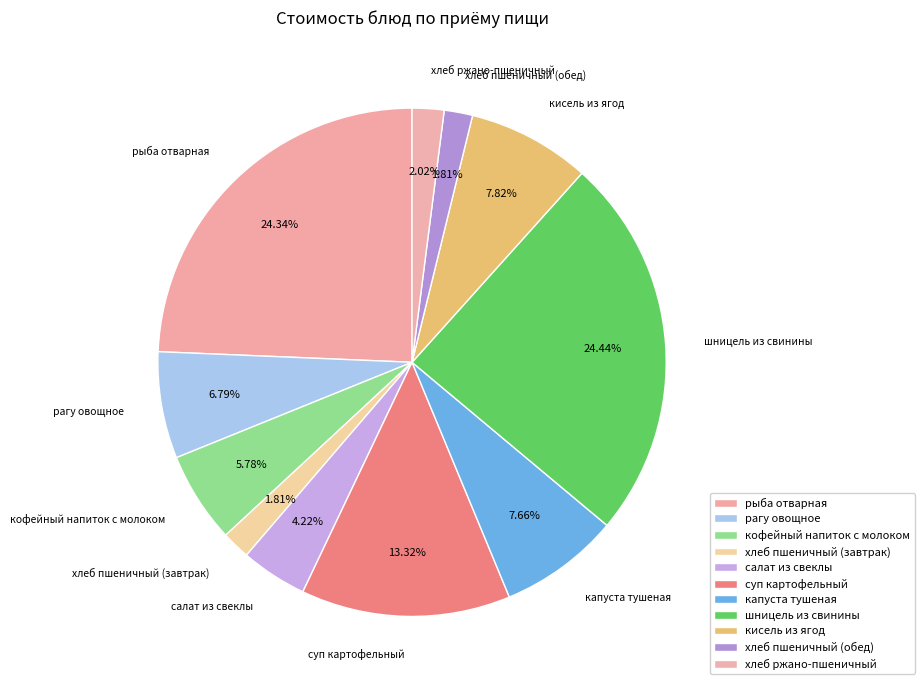

True or false: салат из свеклы accounts for 11% of the total.

False